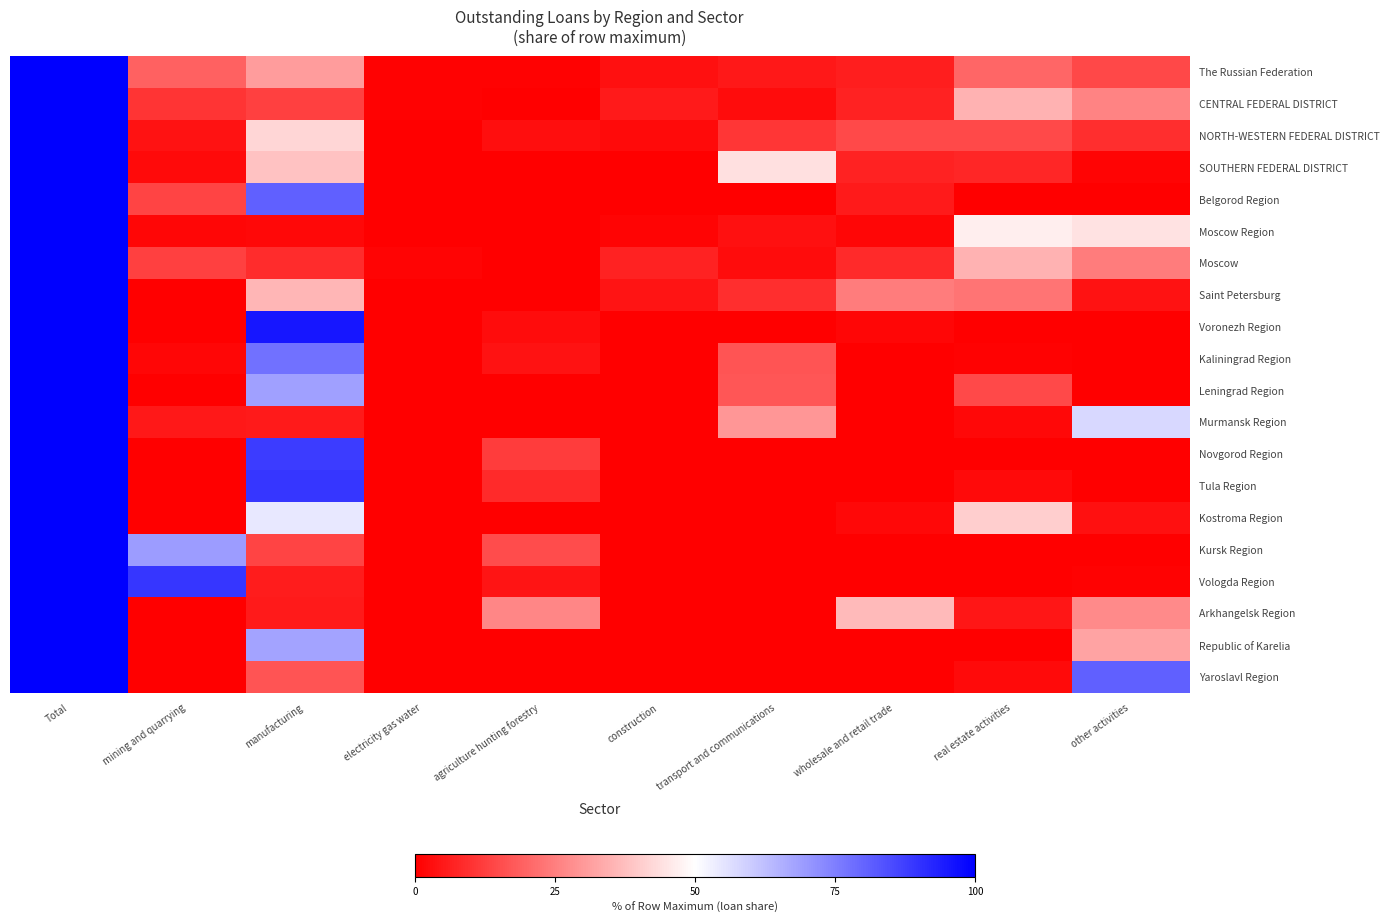

Count the number of categories in the chart.

10